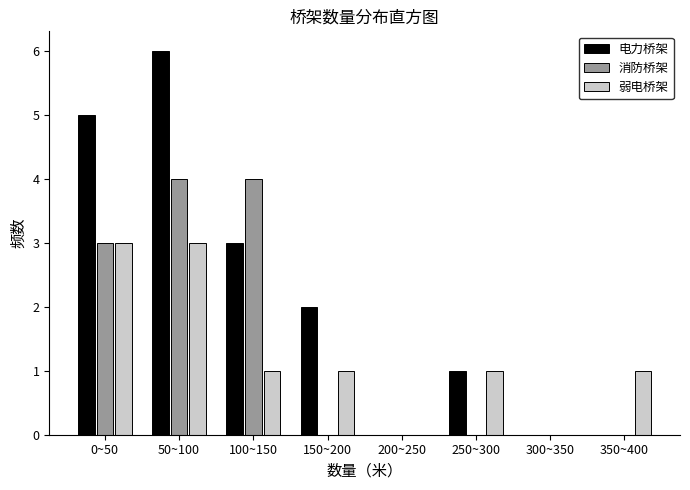

Reading left to right, transcribe all the data shown in this chart.

电力桥架: 0~50=5	50~100=6	100~150=3	150~200=2	200~250=0	250~300=1	300~350=0	350~400=0
消防桥架: 0~50=3	50~100=4	100~150=4	150~200=0	200~250=0	250~300=0	300~350=0	350~400=0
弱电桥架: 0~50=3	50~100=3	100~150=1	150~200=1	200~250=0	250~300=1	300~350=0	350~400=1